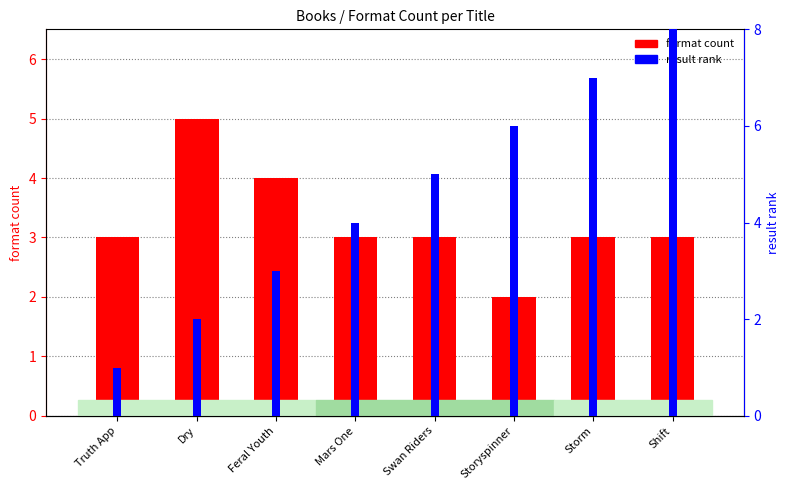

What is the maximum value for format count?

5